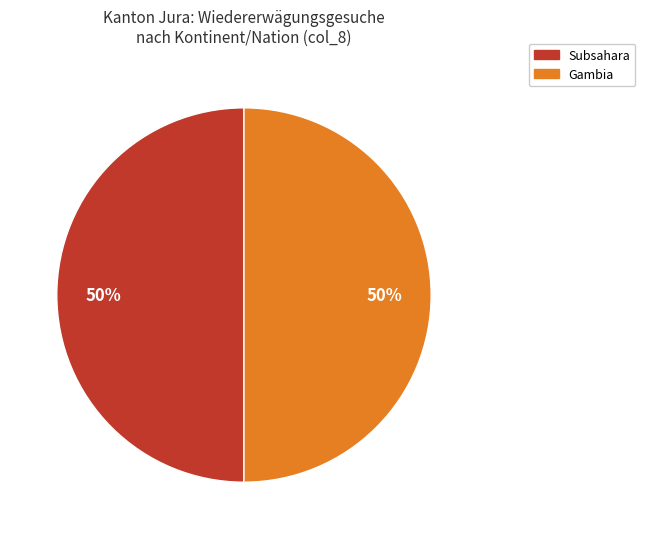

The Gambia slice represents 50% of the pie. True or false?

True